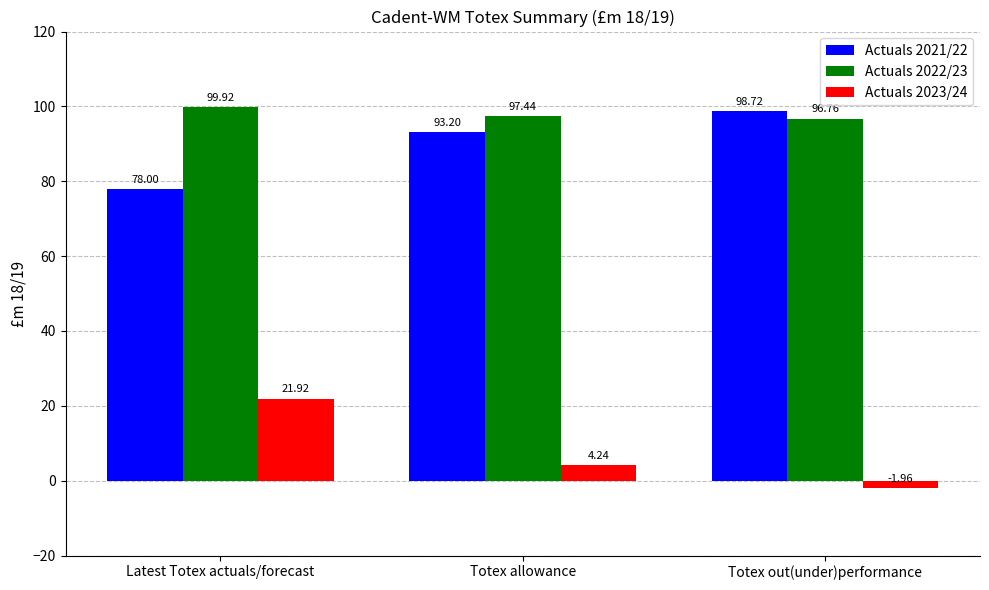

Is it true that Actuals 2021/22 equals 78.0 at Latest Totex actuals/forecast?

True